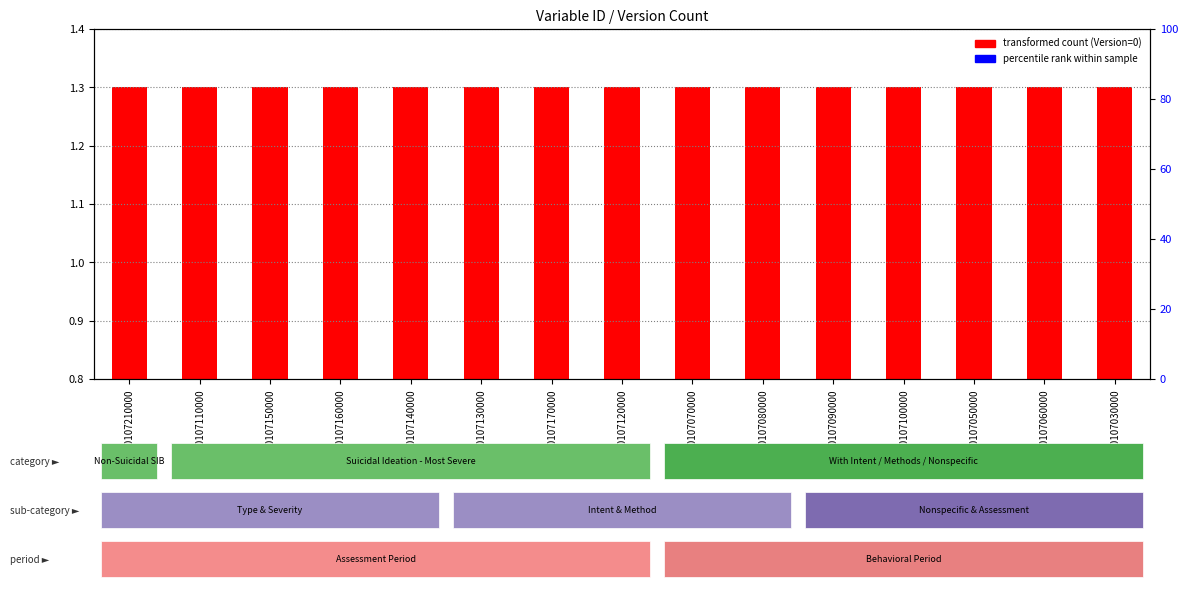

Which series changed the most between PX640107110000 and PX640107090000?

Version (transformed count)